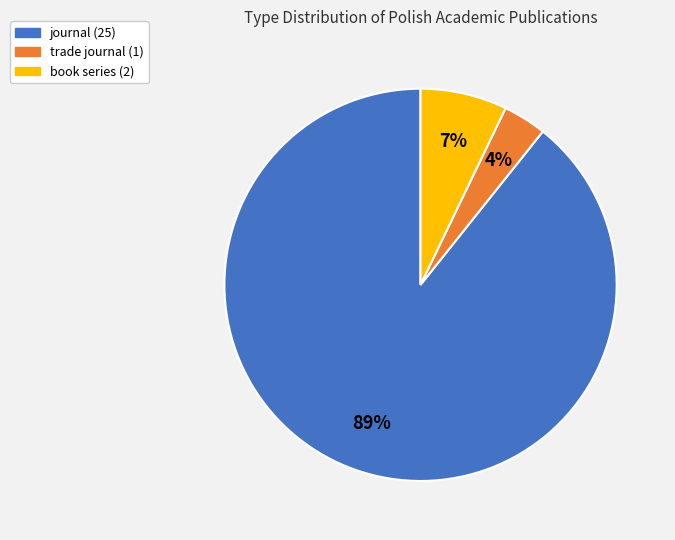

Combined, do book series and trade journal account for over 50%?

No